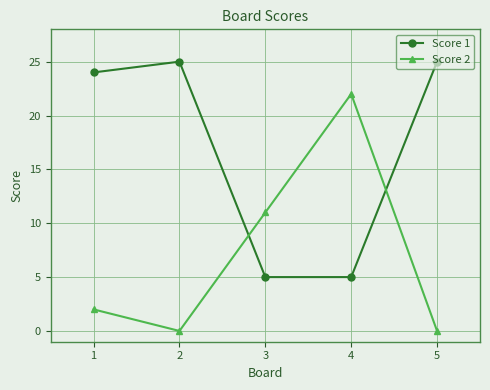

What is the value of the Score 1 point at the 5th from the left?

25